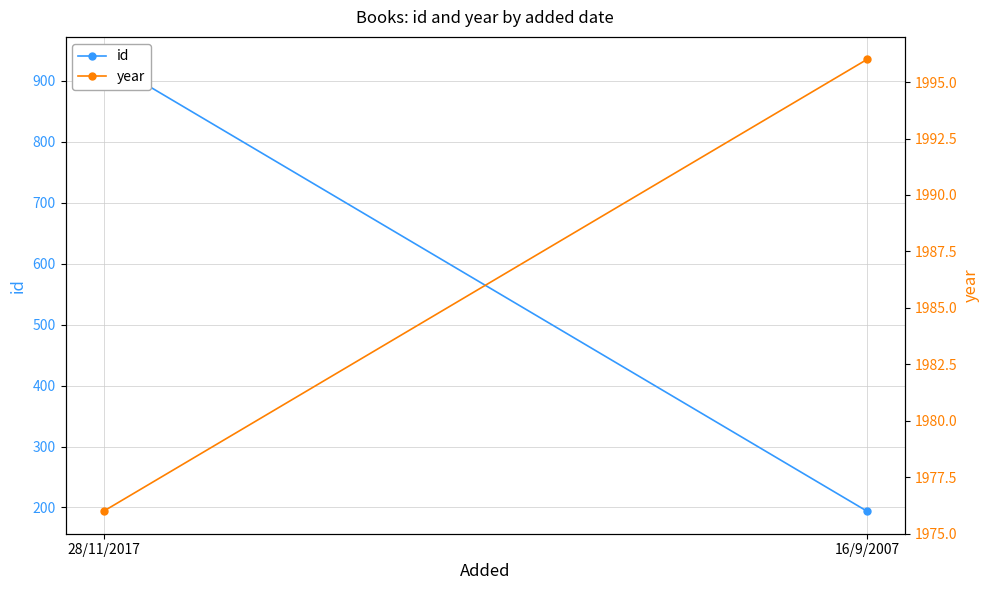

What position from the right is 28/11/2017?

2